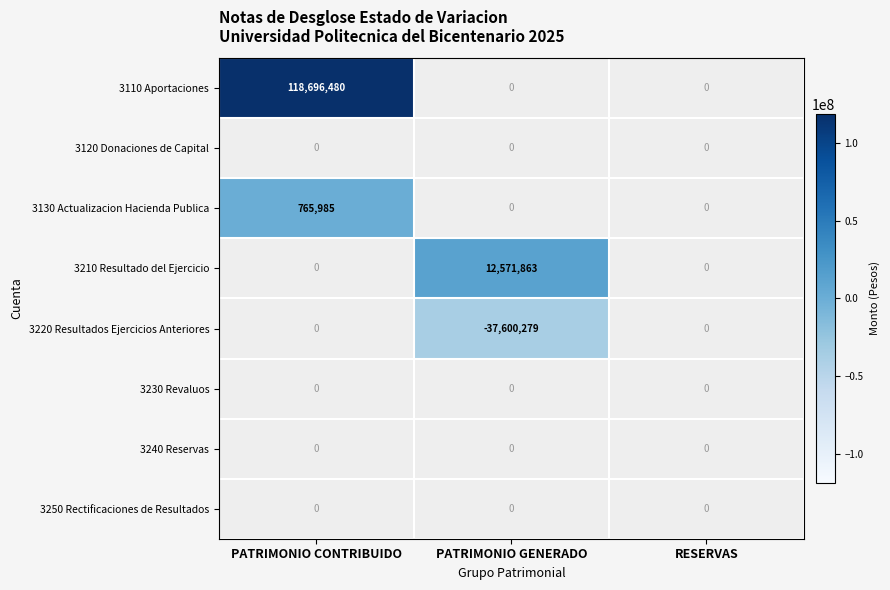

At how many categories does at least one series exceed 111711885?

1